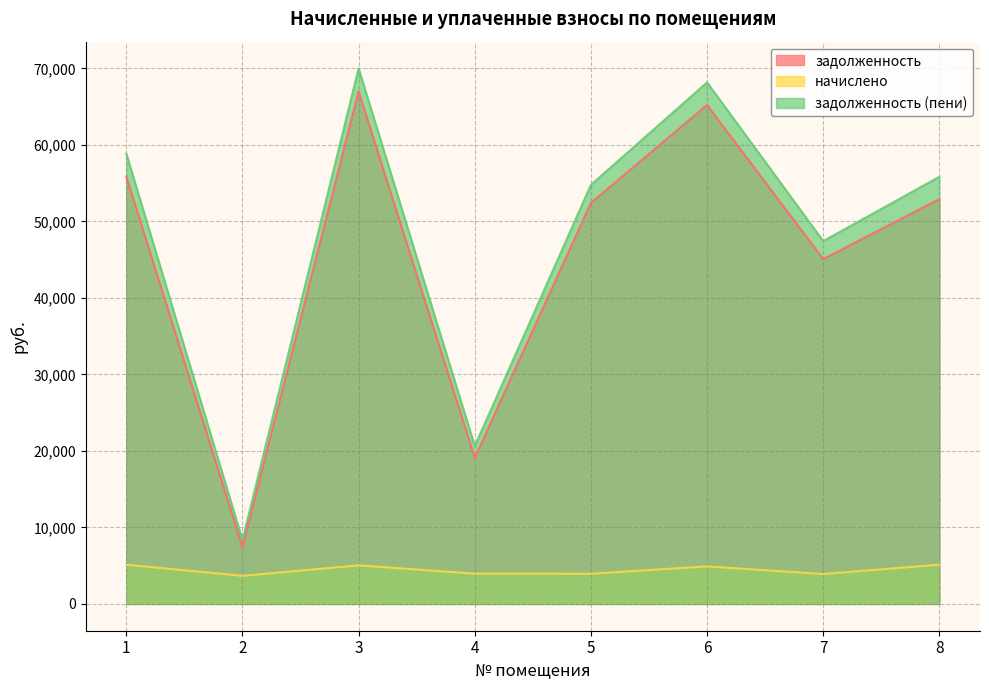

At which label does задолженность (пени) first exceed 55835?

1